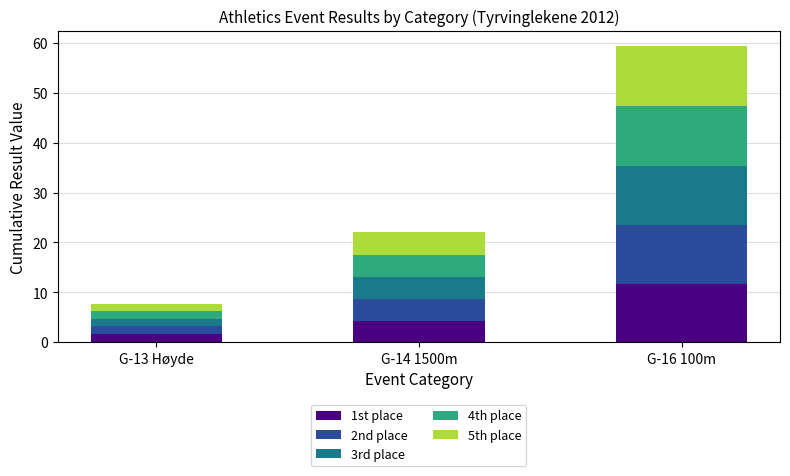

Count the number of categories in the chart.

3